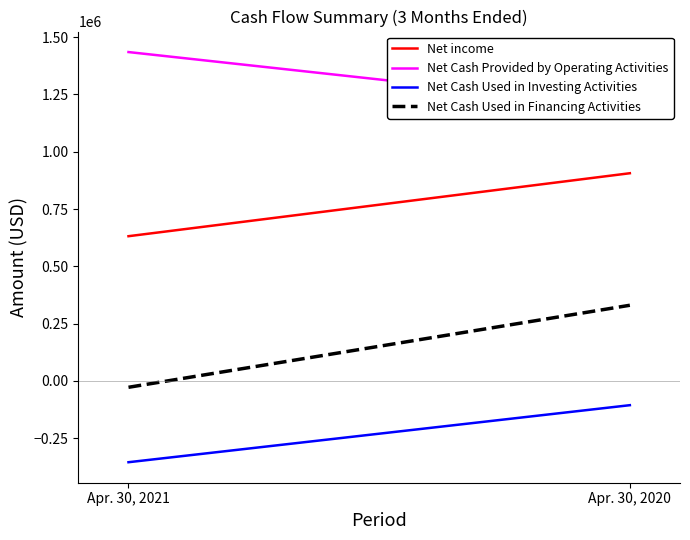

Reading right to left, what are all the values shown in this chart?

Net income: 906202	631524
Net Cash Provided by Operating Activities: 1195665	1434768
Net Cash Used in Investing Activities: -105616	-354394
Net Cash Used in Financing Activities: 330296	-27578